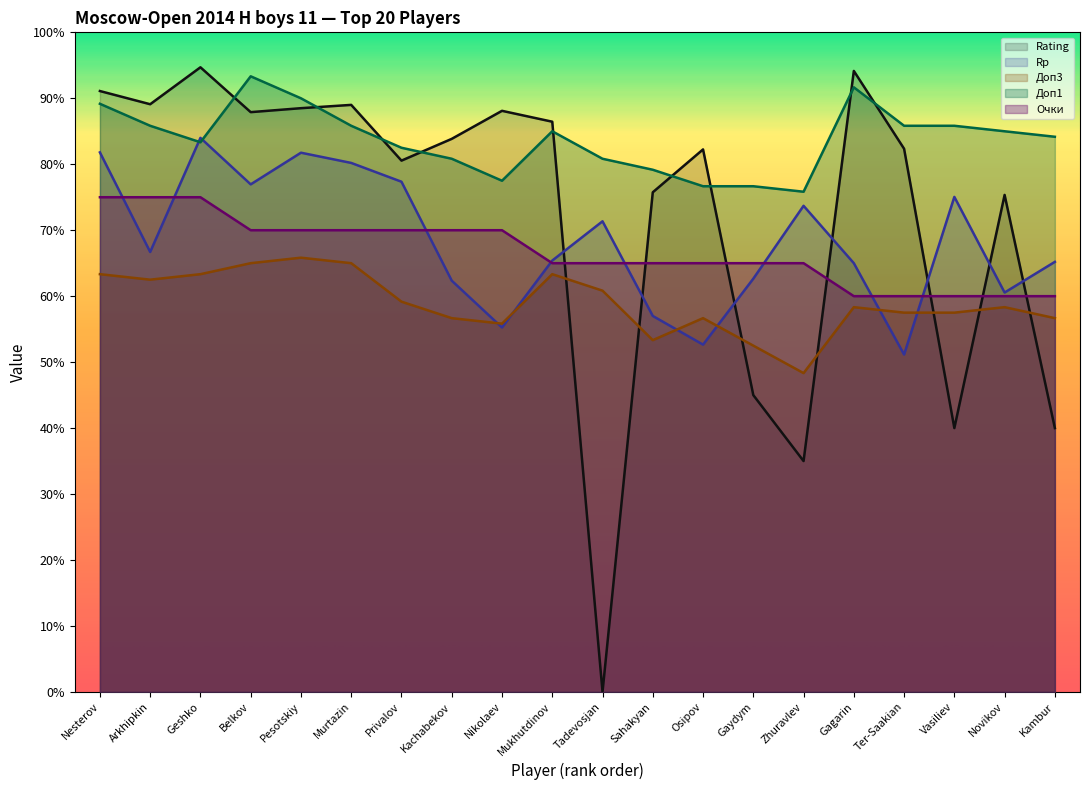

How many categories are shown in the chart?

20